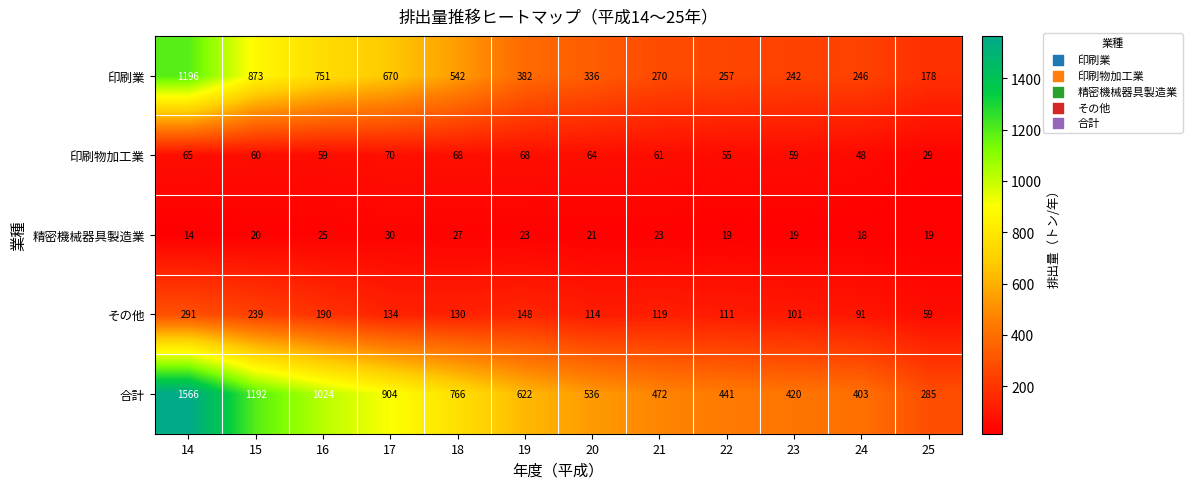

Rank the series by their maximum value, from highest to lowest.

合計, 印刷業, その他, 印刷物加工業, 精密機械器具製造業